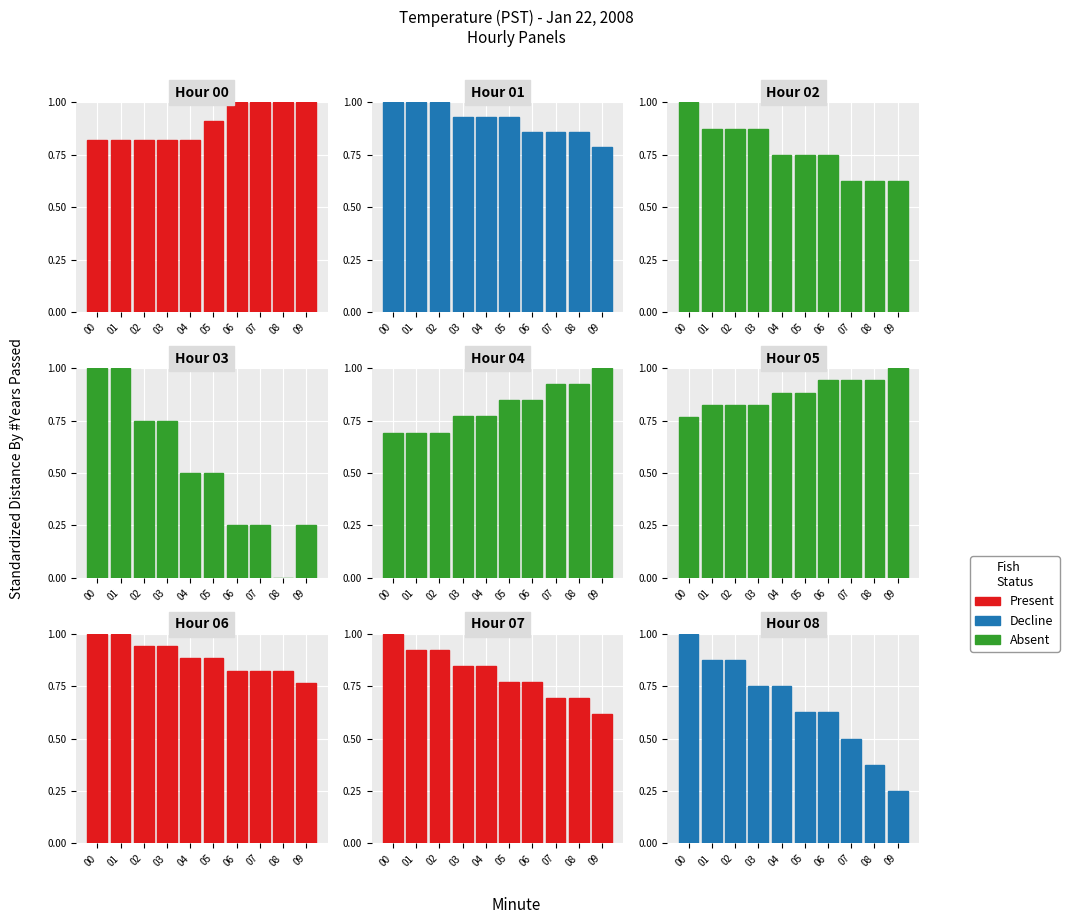

List the series in order of their overall mean, lowest first.

Decline, Present, Absent